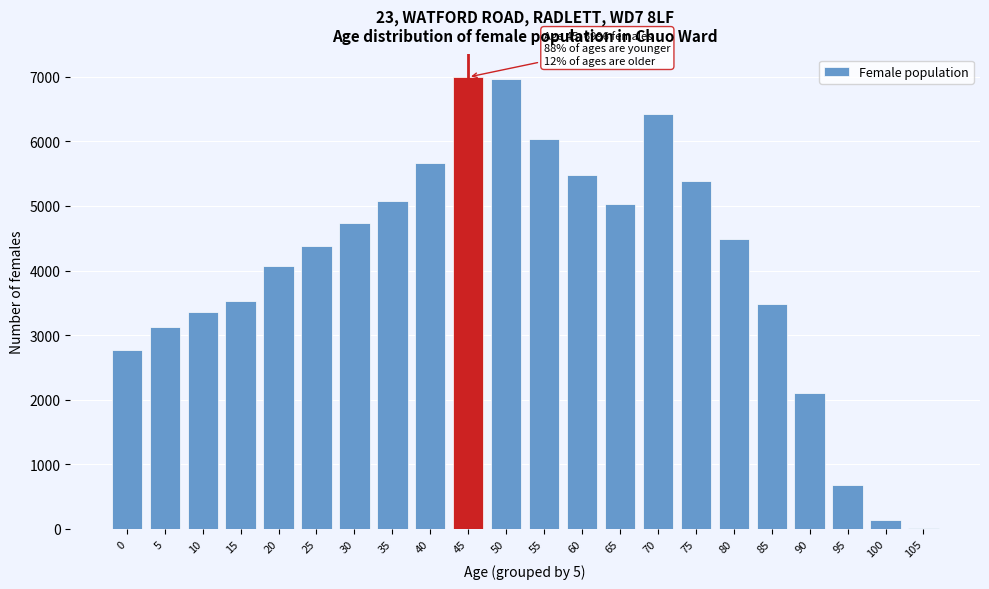

Reading right to left, what are all the values shown in this chart?

105=11	100=132	95=673	90=2104	85=3481	80=4485	75=5389	70=6418	65=5034	60=5478	55=6039	50=6962	45=6996	40=5660	35=5083	30=4739	25=4379	20=4076	15=3534	10=3351	5=3123	0=2771